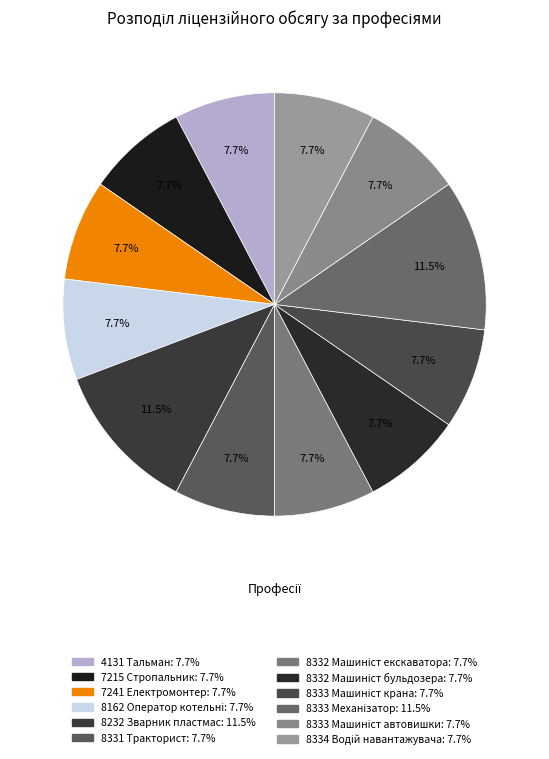

How many segments does this pie chart have?

12